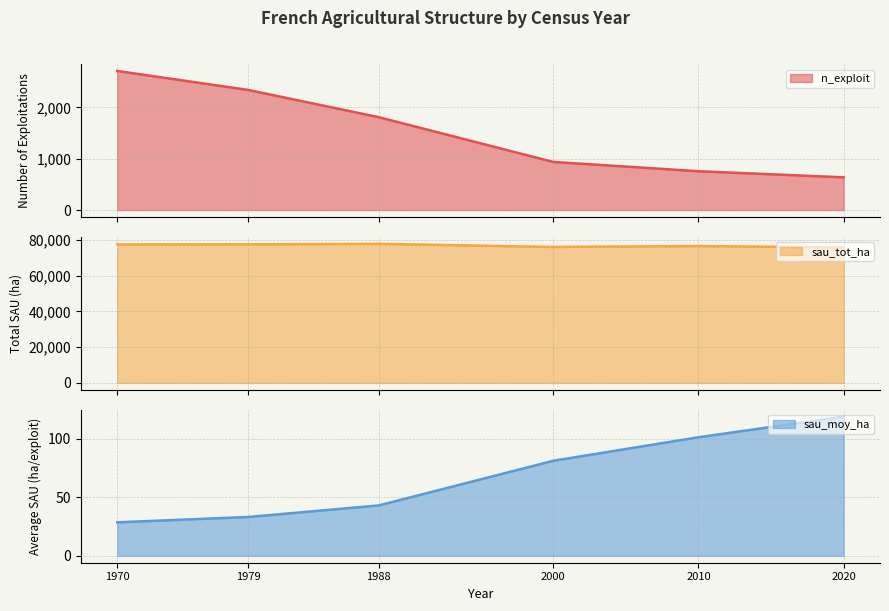

Which has a higher value, 2020 or 2010?

2010